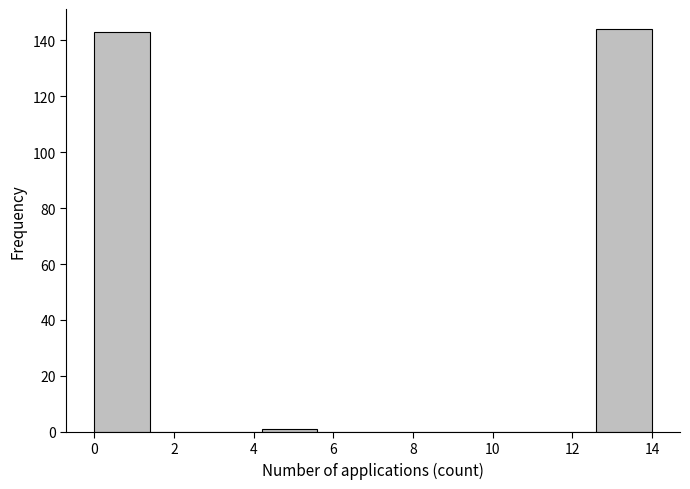

Reading left to right, transcribe this chart: for each bar, give the range it covers on the x-axis and its height. The values are not printed on the chart, so give them approximately, as read against the axis.

0.0 to 1.4: 144
1.4 to 2.8: 0
2.8 to 4.2: 0
4.2 to 5.6: under 2
5.6 to 7.0: 0
7.0 to 8.4: 0
8.4 to 9.8: 0
9.8 to 11.2: 0
11.2 to 12.6: 0
12.6 to 14.0: 144